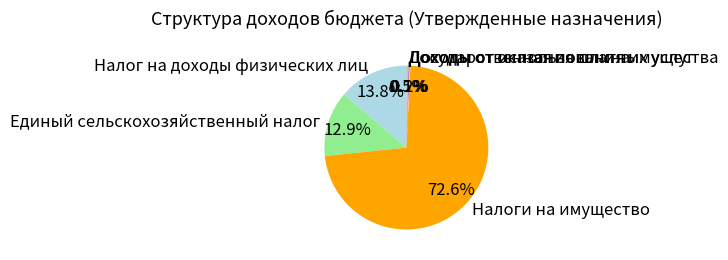

What percentage is NOT represented by Единый сельскохозяйственный налог?

87.1%